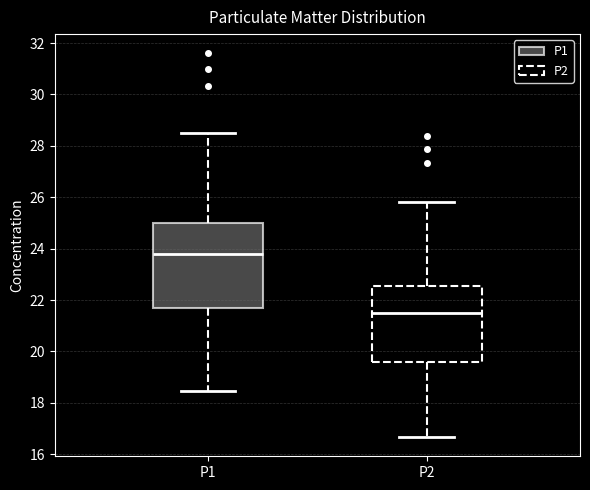

Reading left to right, transcribe this box plot: for each box, give where its median line is, the range the box spans, and where its two whiskers end, as read against the y-axis. The values are not printed on the chart, so give them approximately, as read against the axis.

P1: median 23.8, box 21.6 to 25.0, whiskers 18.4 to 28.6
P2: median 21.6, box 19.6 to 22.6, whiskers 16.6 to 25.8